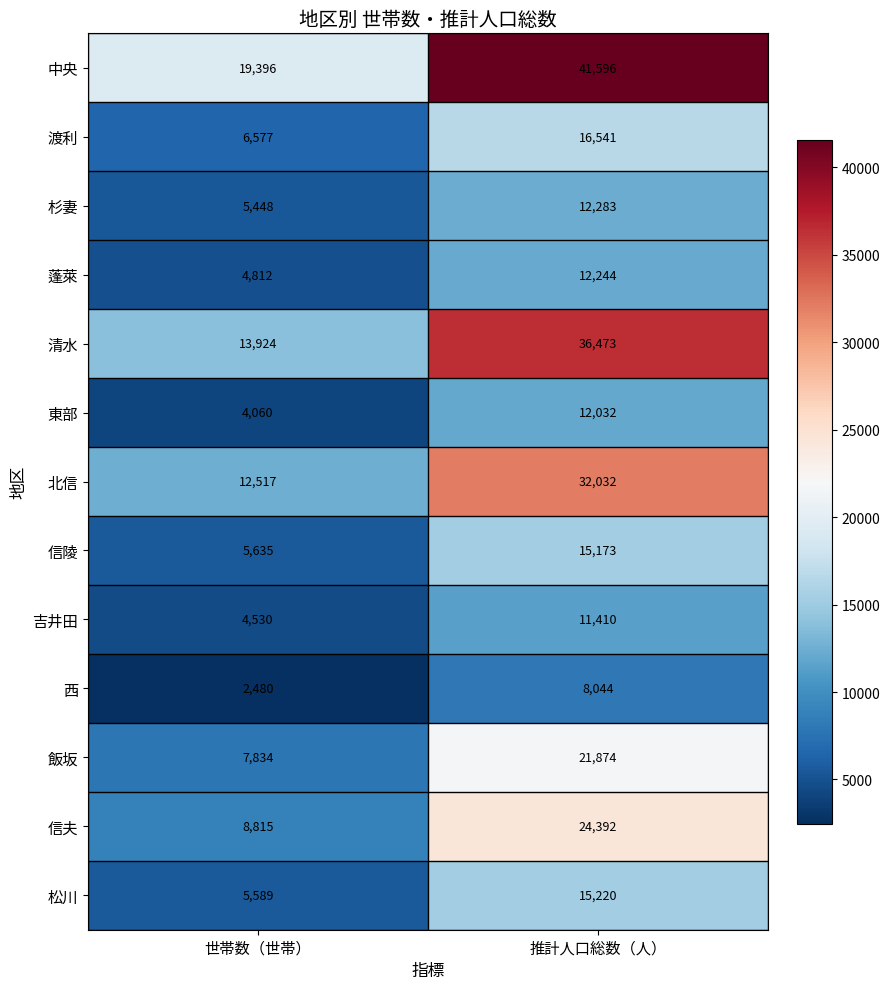

What is the total value across all series at 推計人口総数（人）?

259314